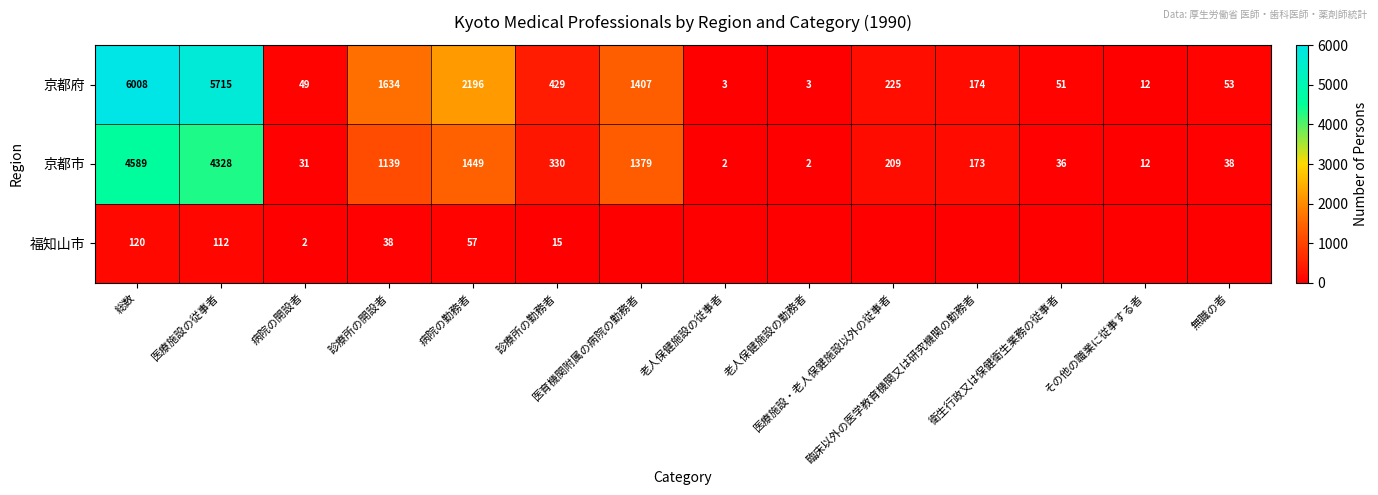

What is the difference between the maximum and second lowest values in the 京都市 series?

4587